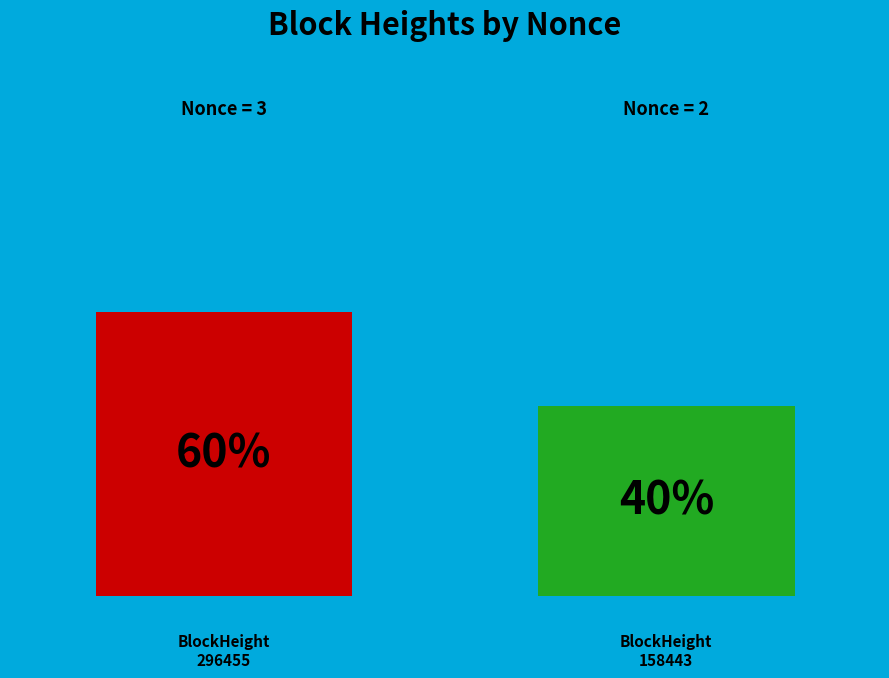

What is the largest slice in the pie chart?

296455